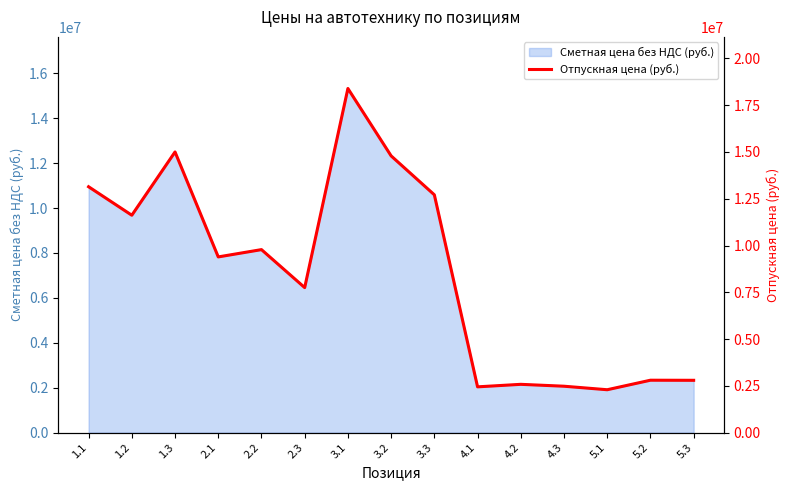

Reading right to left, extract all data points from this chart.

5.3=2795000	5.2=2800000	5.1=2291280	4.3=2478900	4.2=2580000	4.1=2445640	3.3=12708720	3.2=14790000	3.1=18391000	2.3=7750000	2.2=9780000	2.1=9390000	1.3=15000000	1.2=11617579	1.1=13140240